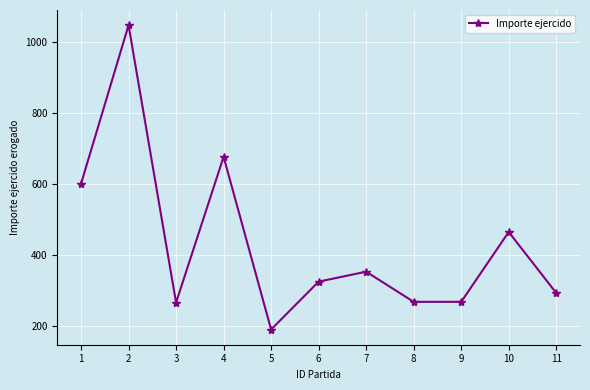

What is the approximate value at 10?

464.0